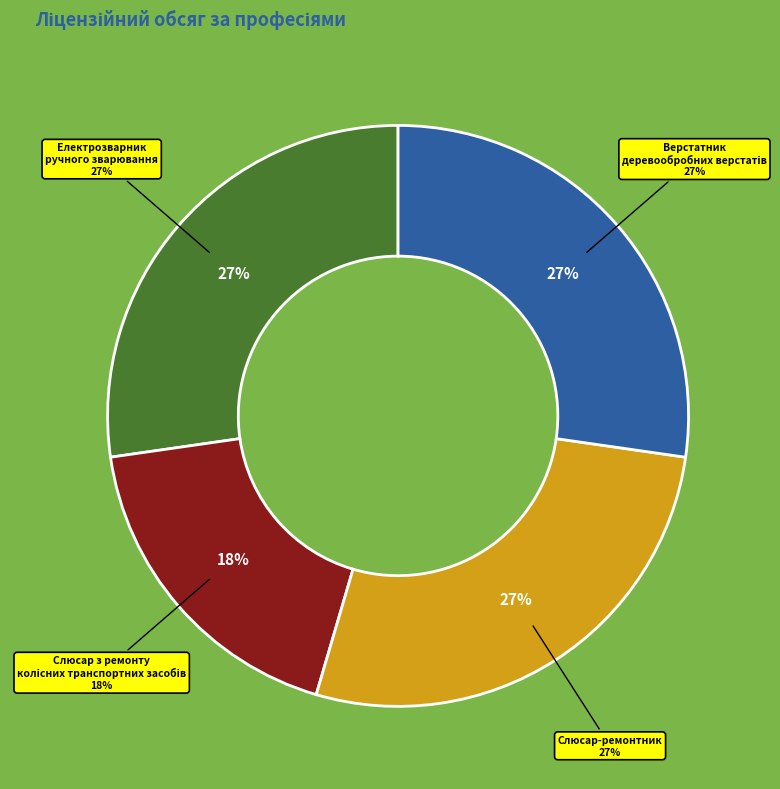

Rank the categories by value from highest to lowest.

7212 Електрозварник ручного зварювання, 7233 Слюсар-ремонтник, 7423 Верстатник деревообробних верстатів, 7231 Слюсар з ремонту колісних транспортних засобів